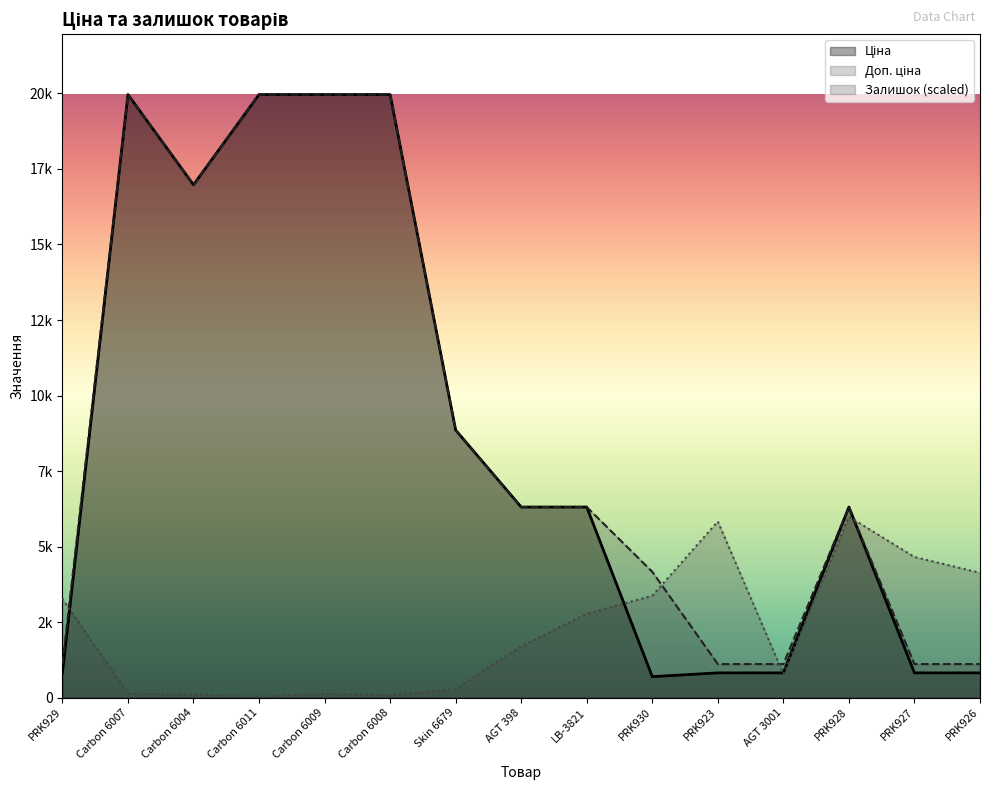

After their last crossing, which series has the higher values: Ціна or Залишок?

Залишок